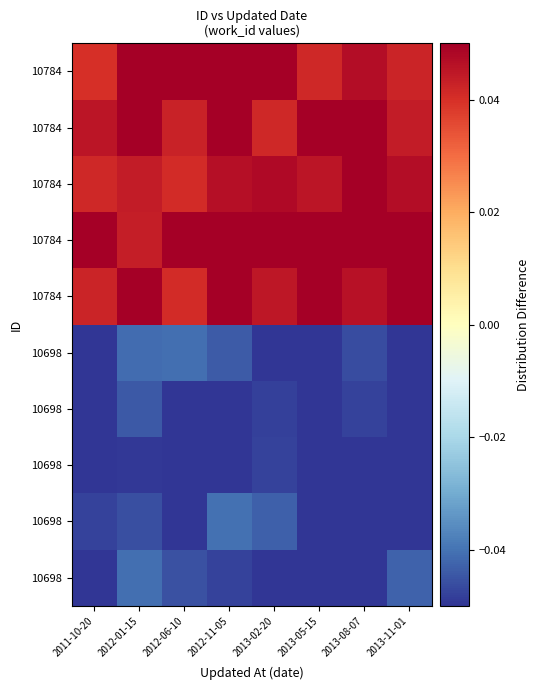

What is the greatest value displayed?

0.1